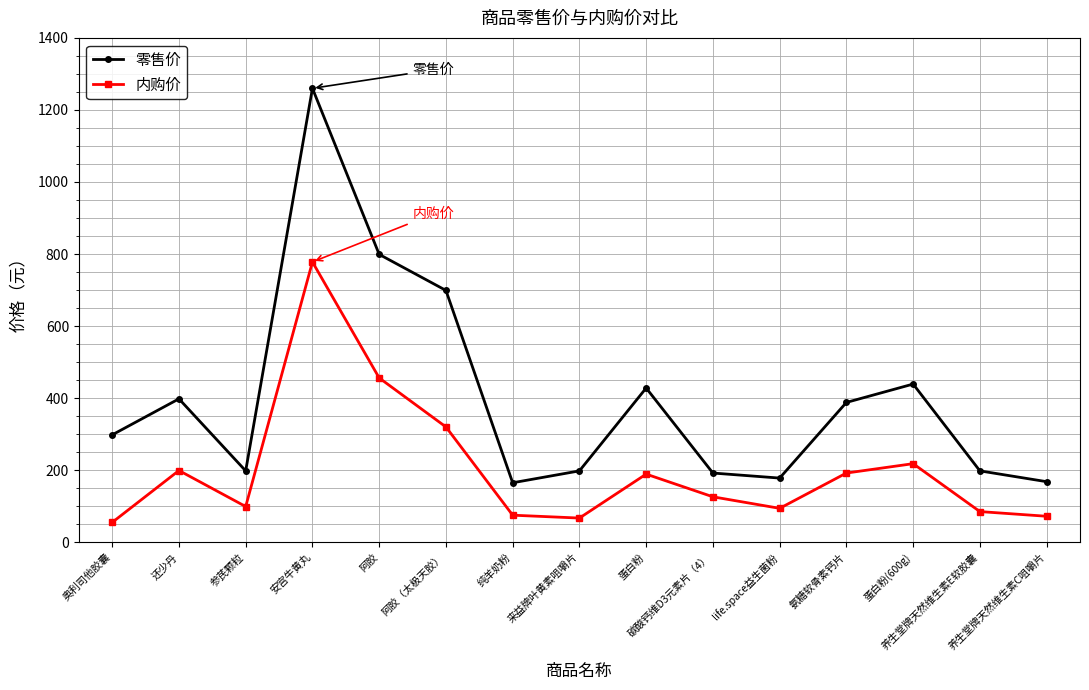

Rank the series by their maximum value, from lowest to highest.

内购价, 零售价